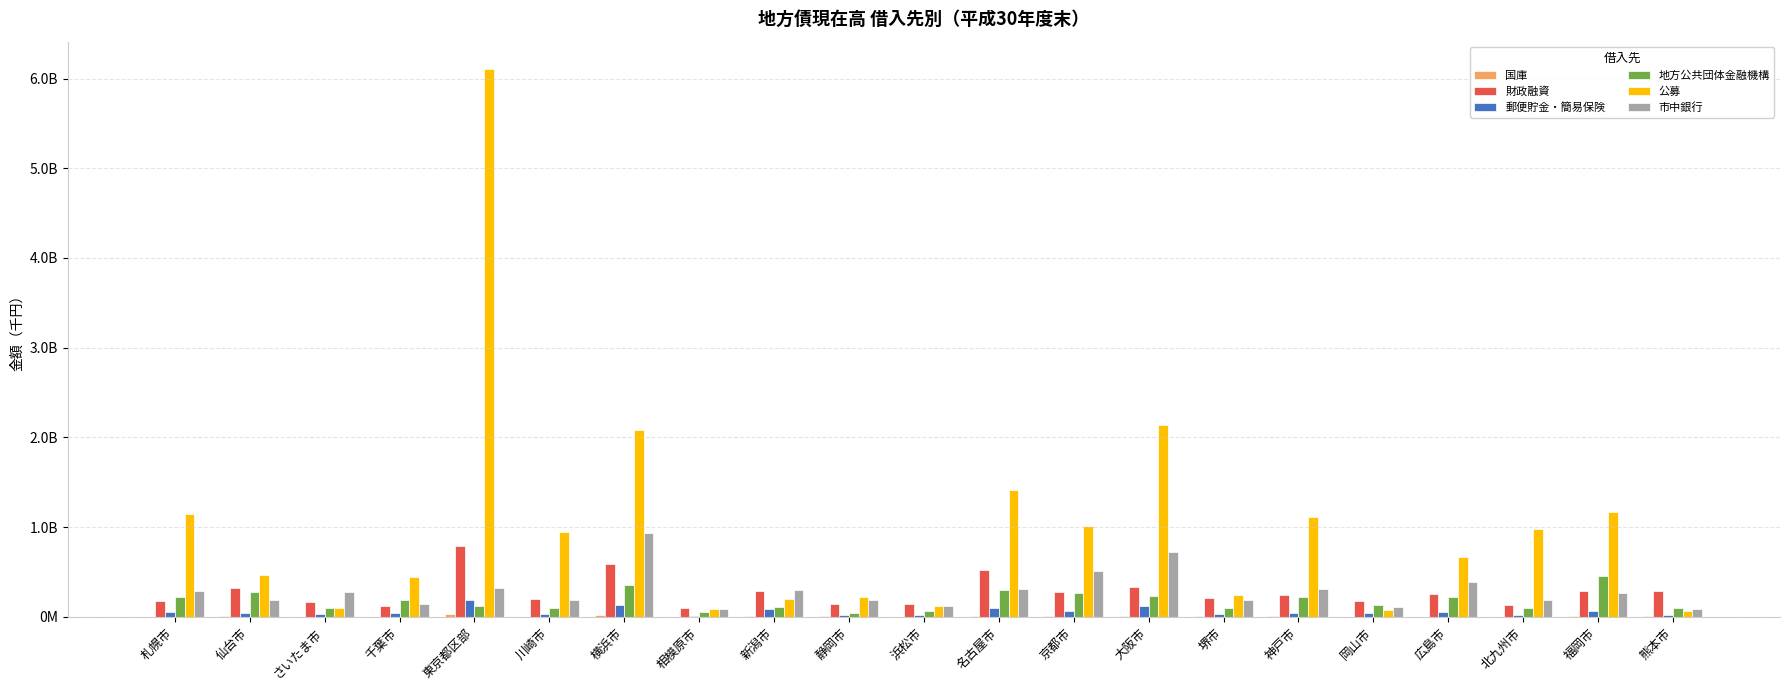

What is the average value of the 郵便貯金・簡易保険 series?

59122436